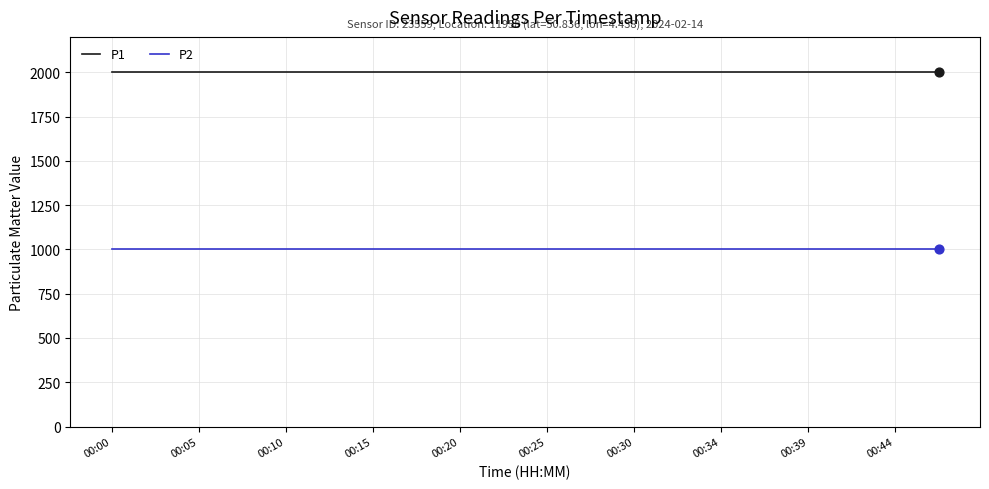

Rank the series by their maximum value, from lowest to highest.

P2, P1